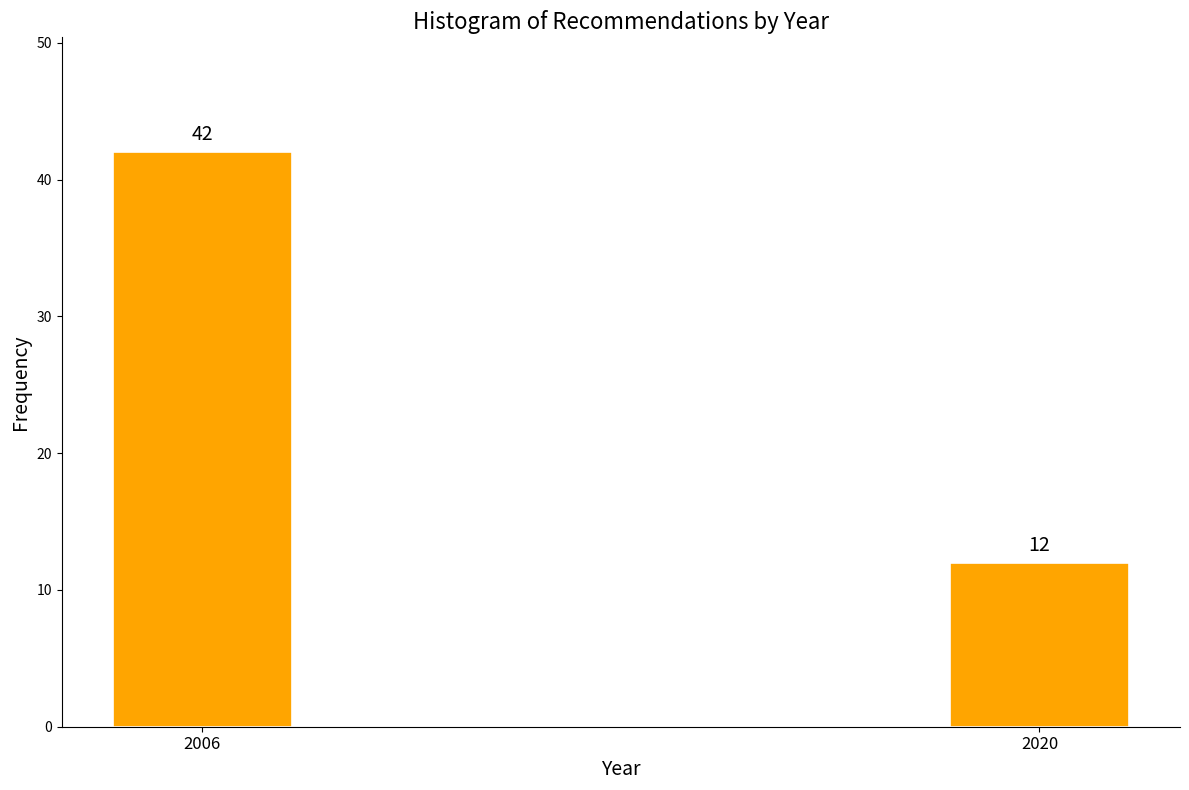

Reading left to right, extract all data points from this chart.

42	12